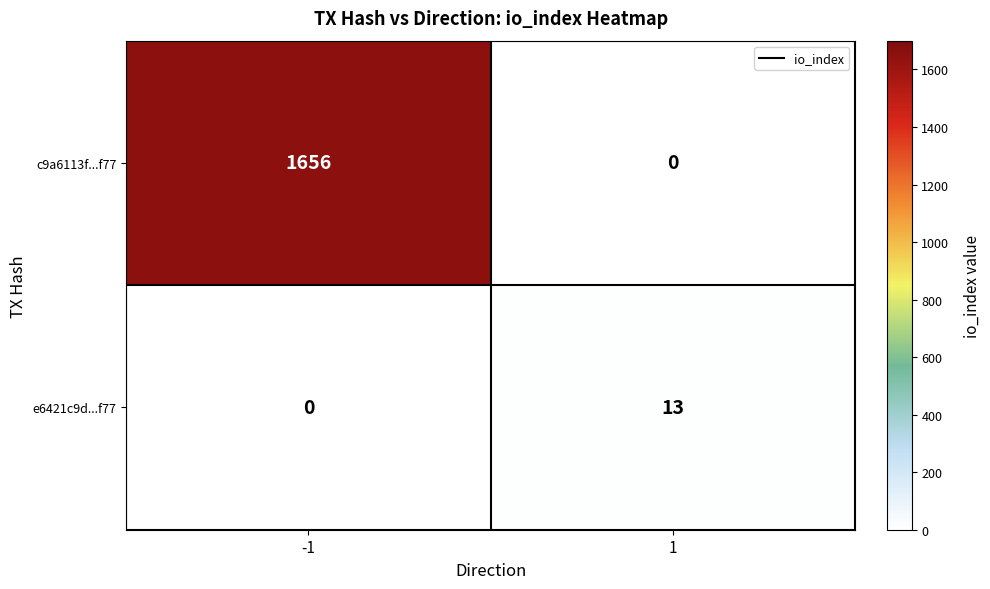

Reading left to right, list all the values displayed in this chart.

c9a6113f...f77: -1=1656	1=0
e6421c9d...f77: -1=0	1=13